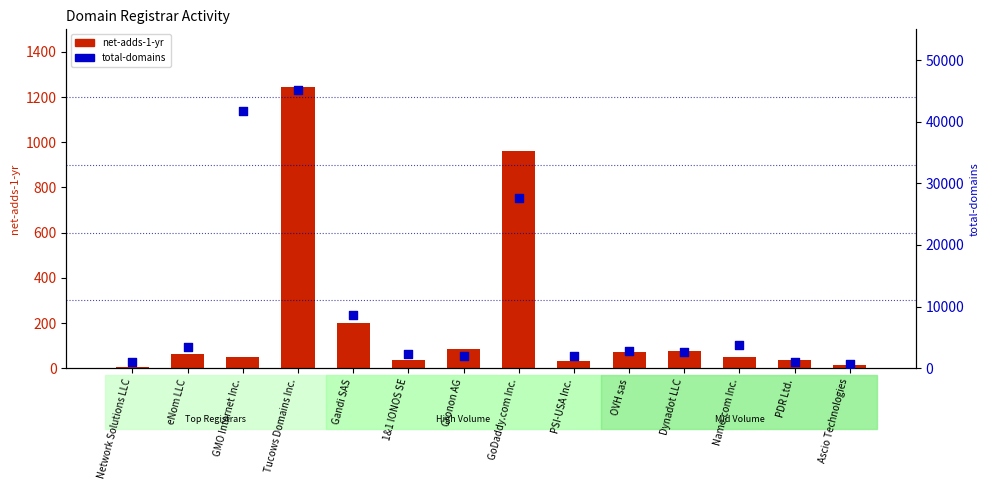

What is the total value across all series at Name.com Inc.?

3769